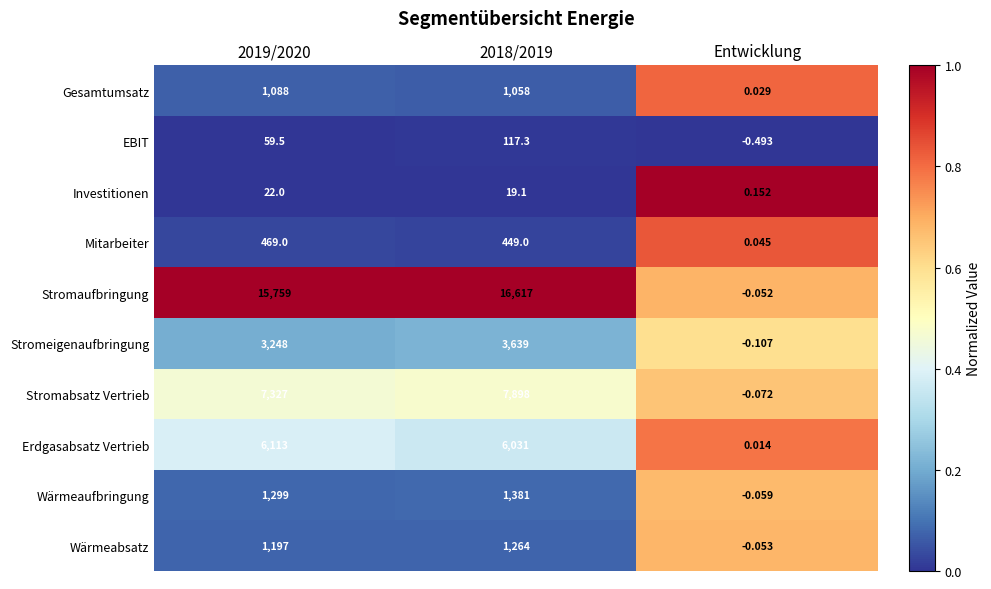

Which series has the largest range (max minus min)?

Stromaufbringung